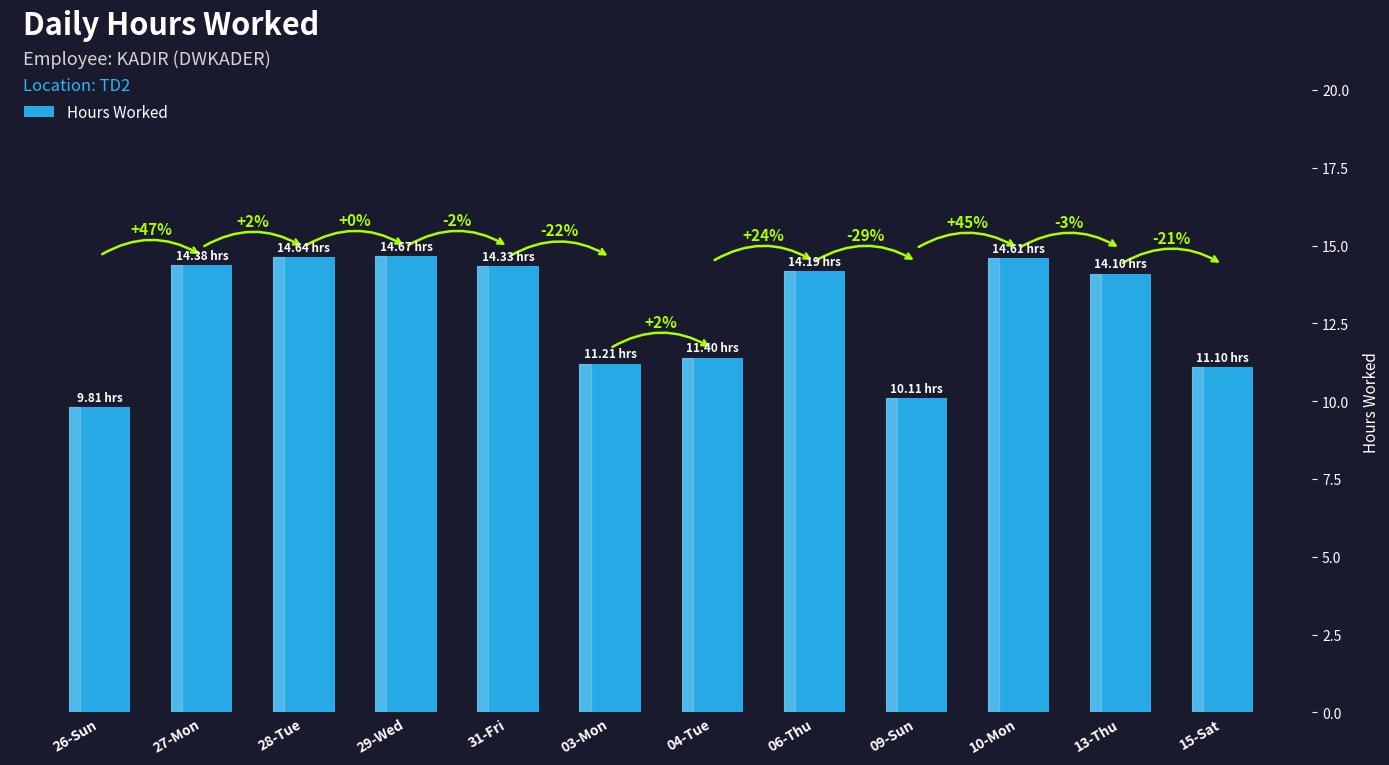

Rank the categories by value from highest to lowest.

29-Wed, 28-Tue, 10-Mon, 27-Mon, 31-Fri, 06-Thu, 13-Thu, 04-Tue, 03-Mon, 15-Sat, 09-Sun, 26-Sun